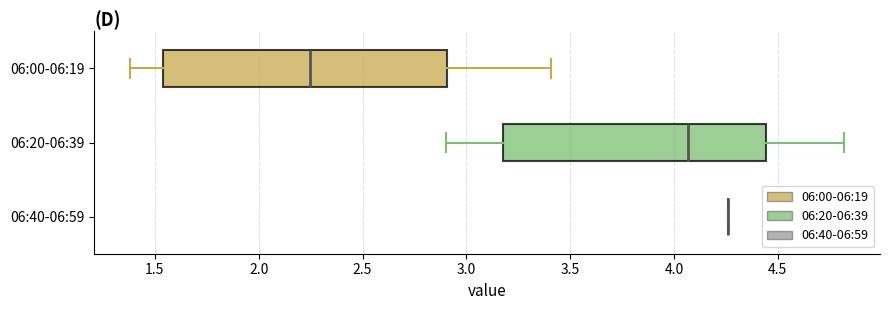

Which box is the widest, from its left edge to its right edge?

06:00-06:19